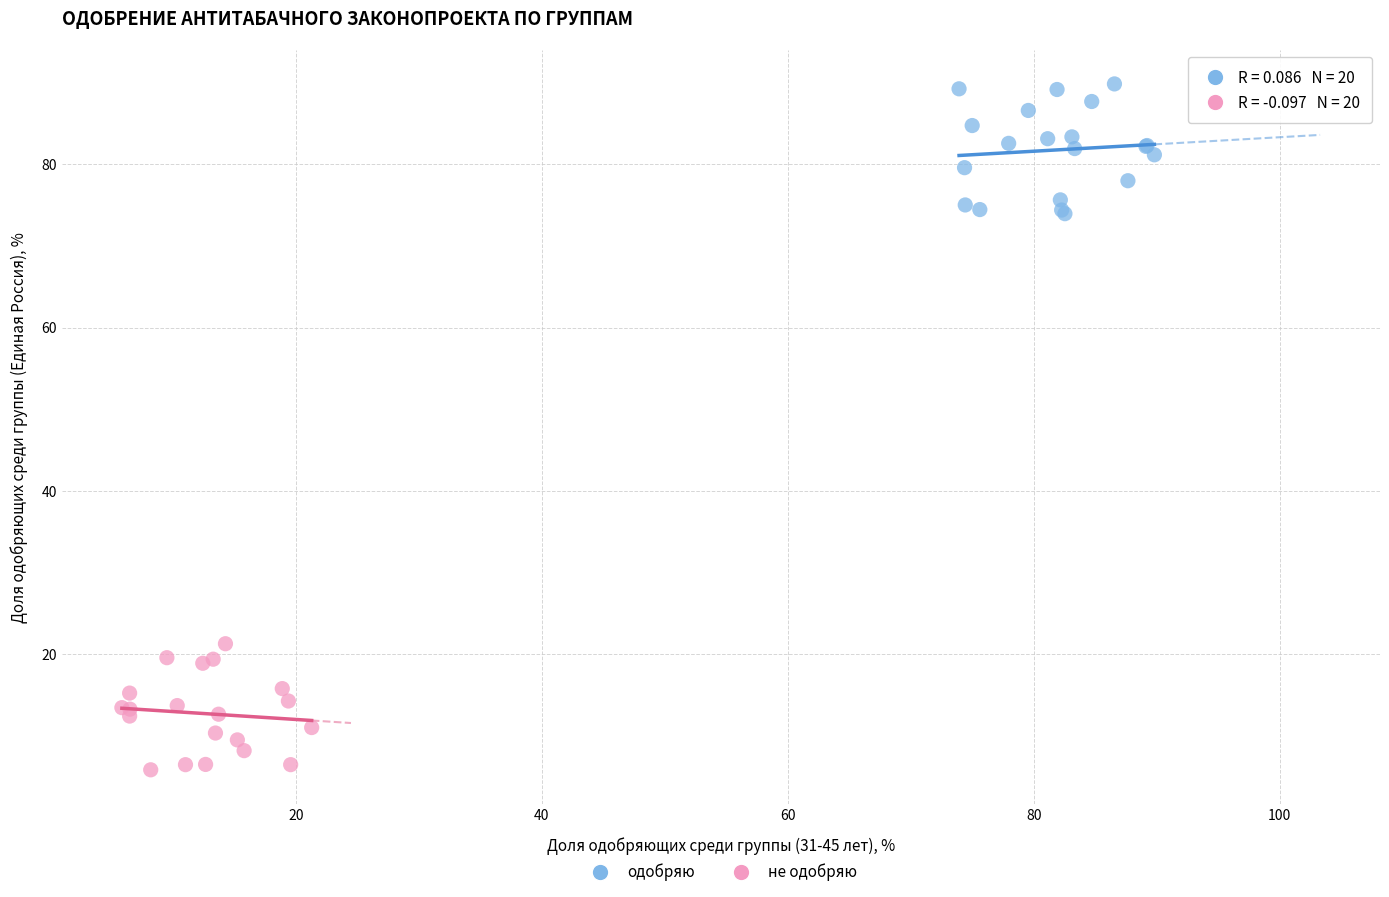

Which series contains the highest Y value?

одобряю